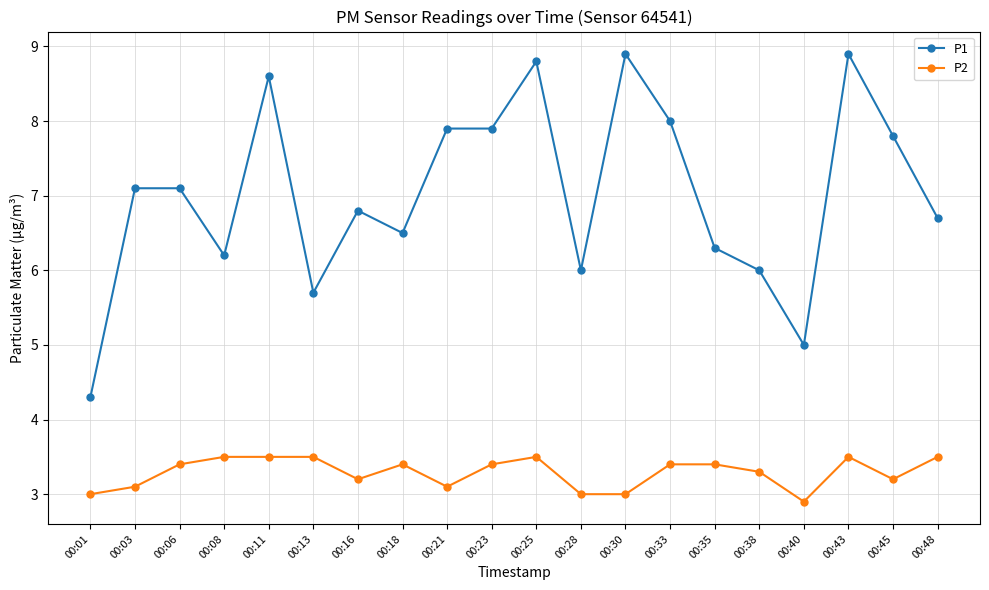

True or false: P2 and P1 intersect in this chart.

False